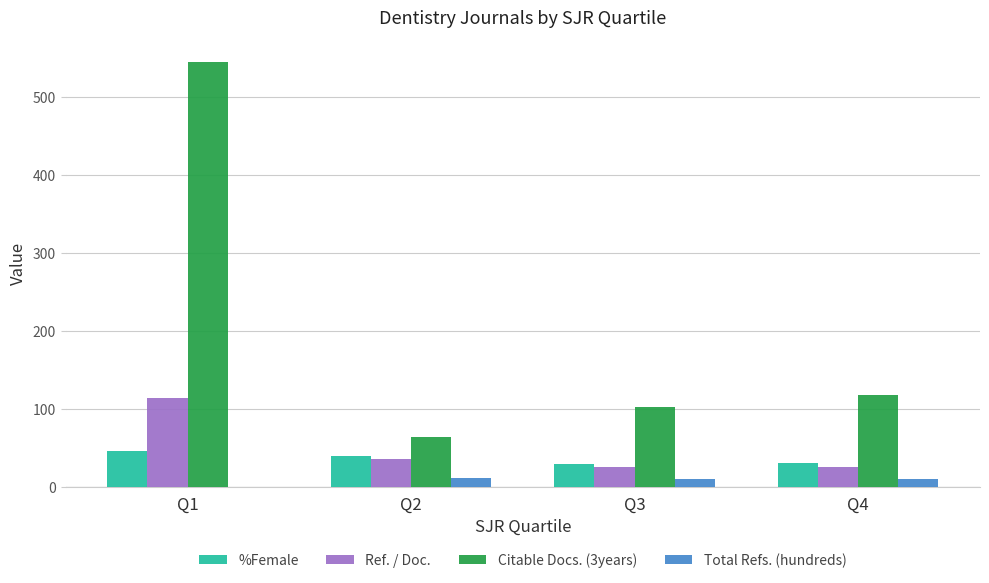

Between Q2 and Q4, which series saw the biggest shift?

Citable Docs. (3years)